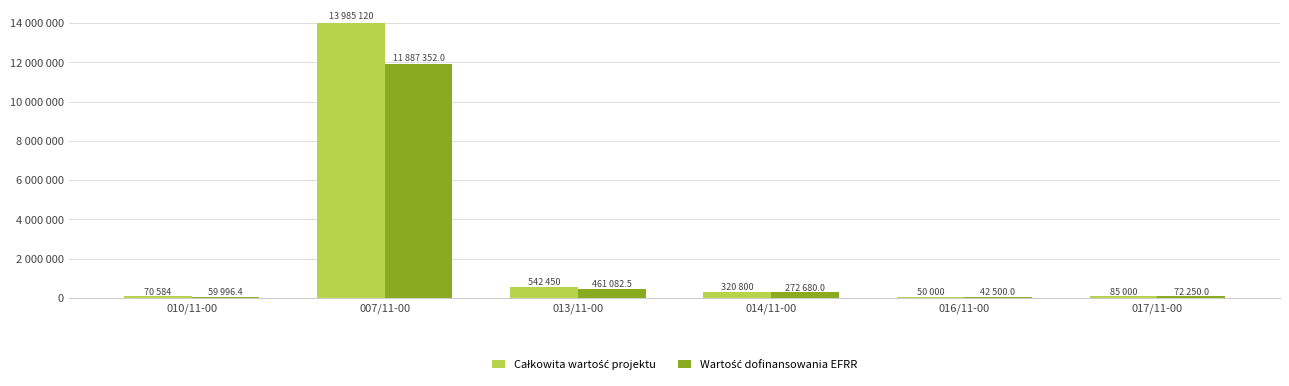

Where does the Całkowita wartość projektu series first go above 320800?

007/11-00